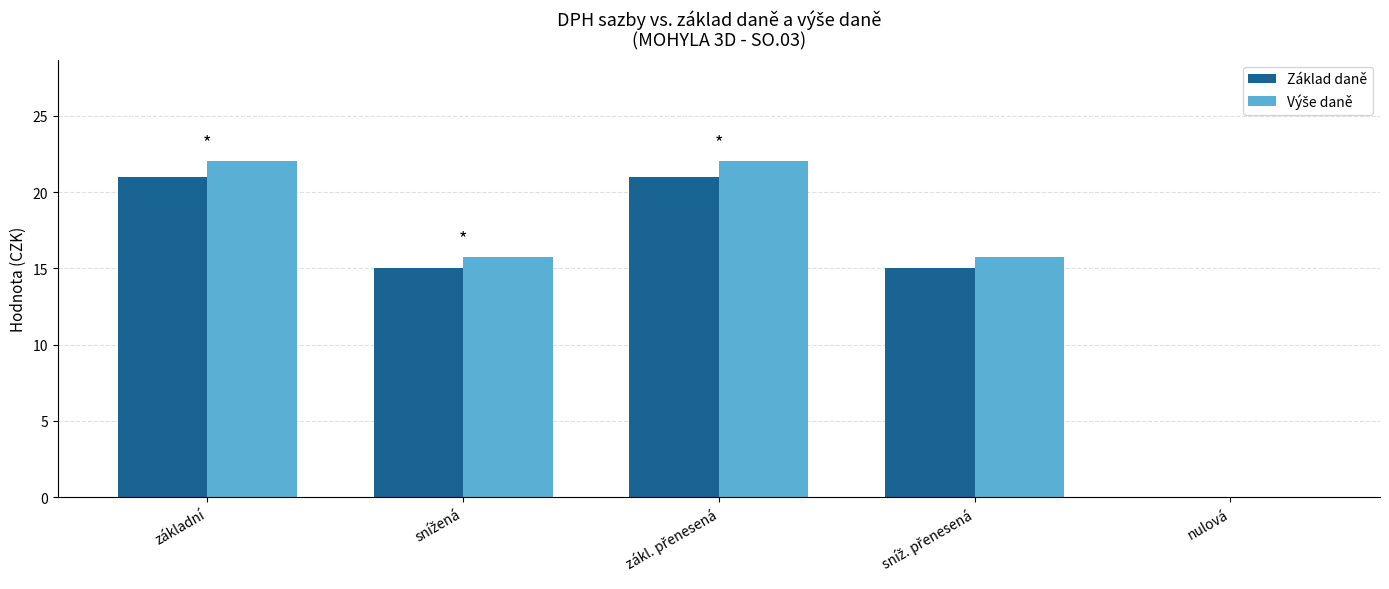

What is the maximum value shown in the chart?

22.1